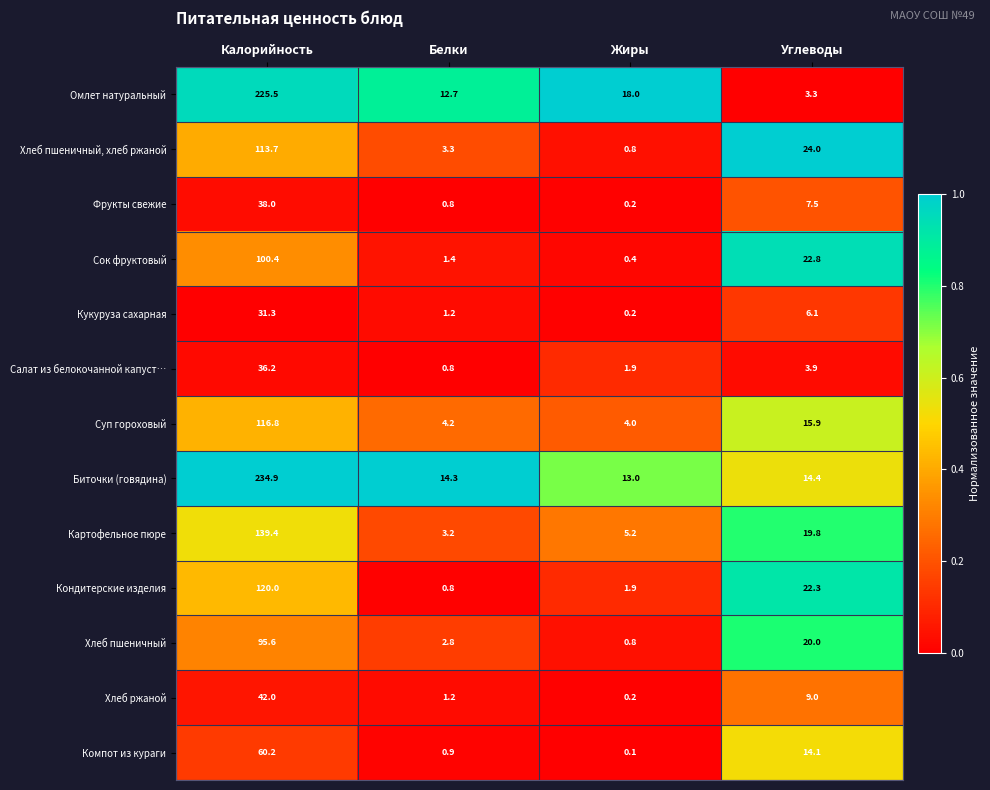

Where does the Сок фруктовый series first go above 22?

Калорийность